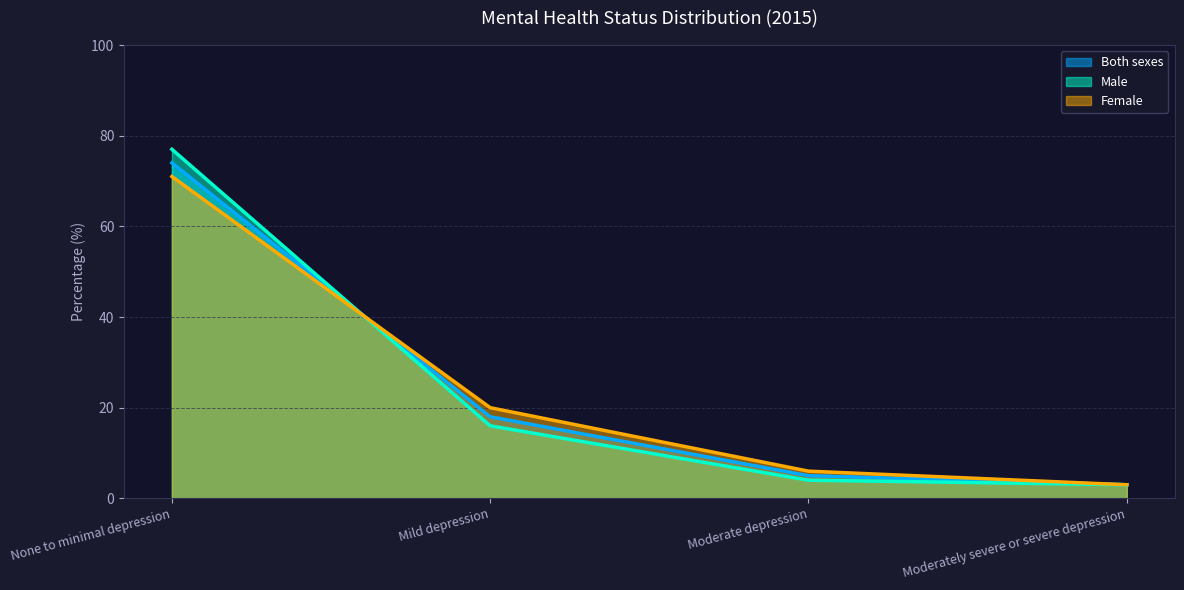

Where do Female and Male first cross each other?

None to minimal depression and Mild depression